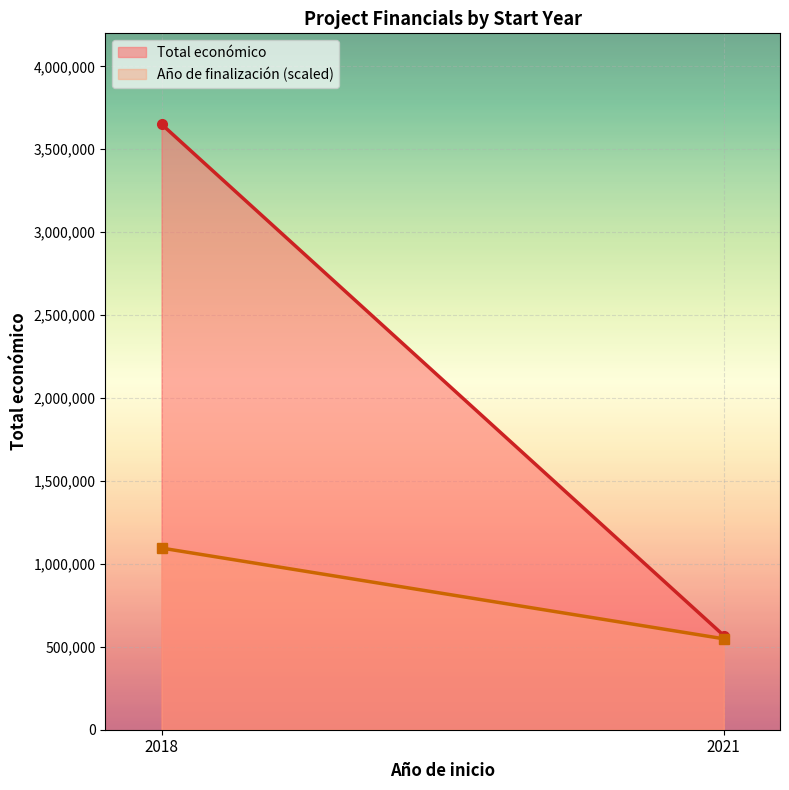

At which category does the chart reach its peak across all series?

2018